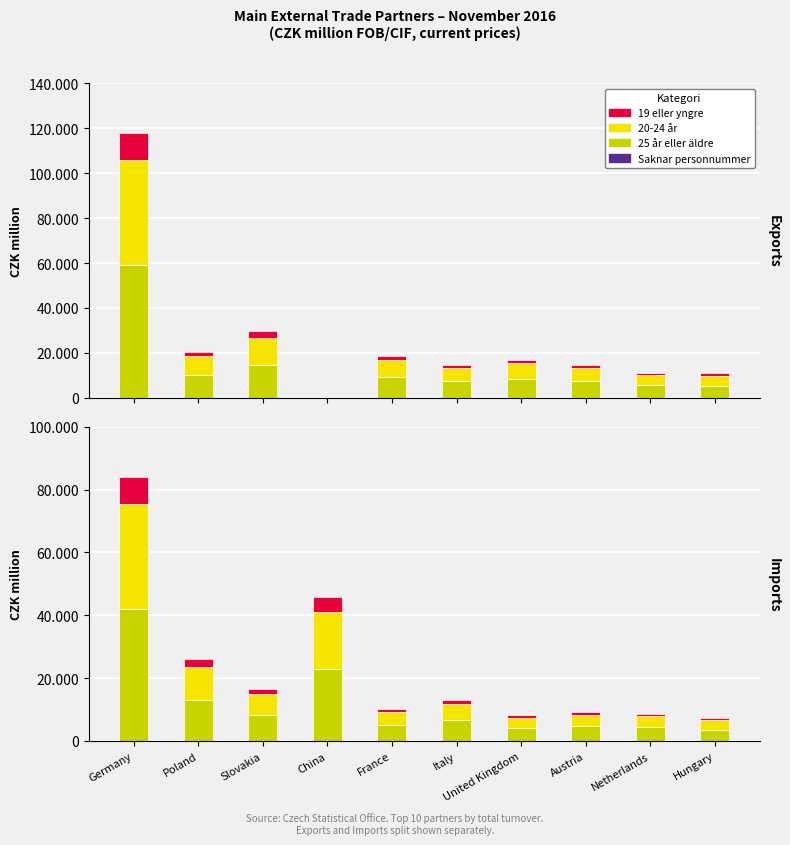

What value does the 20-24 år (Exports) series have at Austria?

5902.4